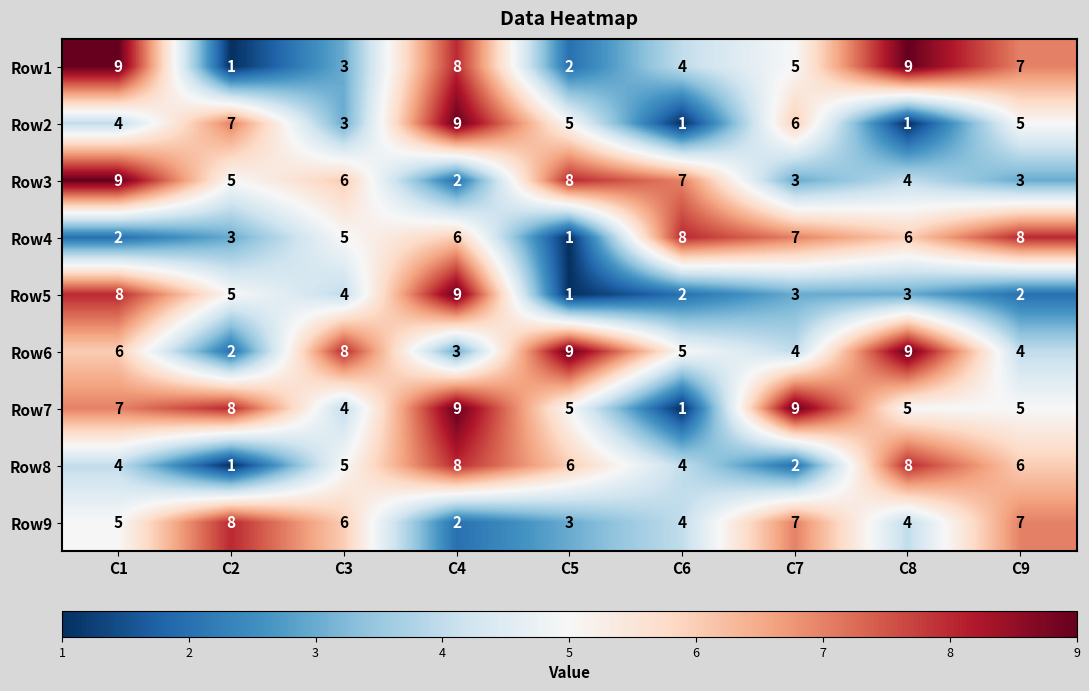

Which category has the lowest value in the Row8 series?

C2